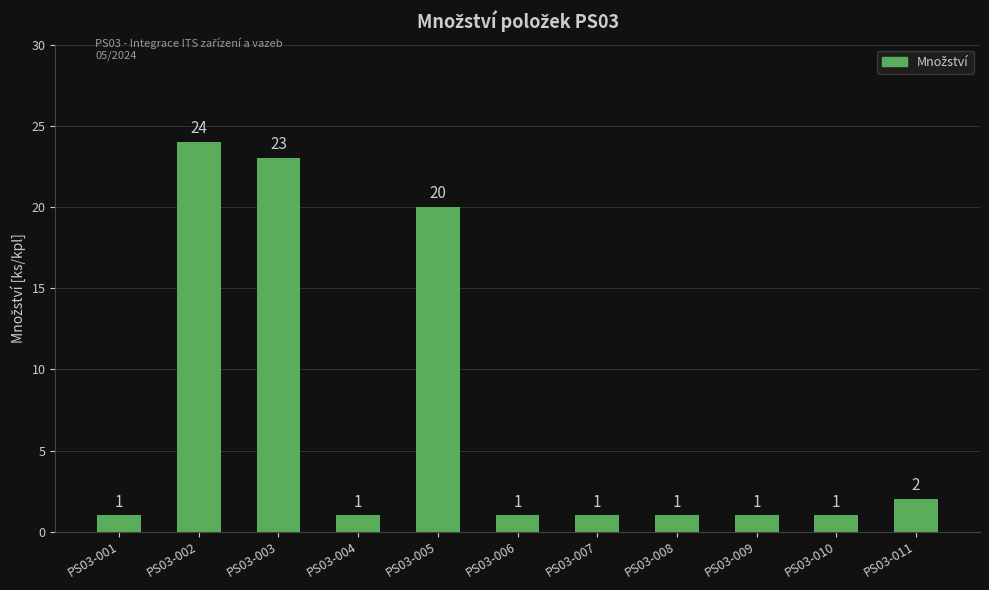

The chart shows a value of 24 at PS03-002. True or false?

True